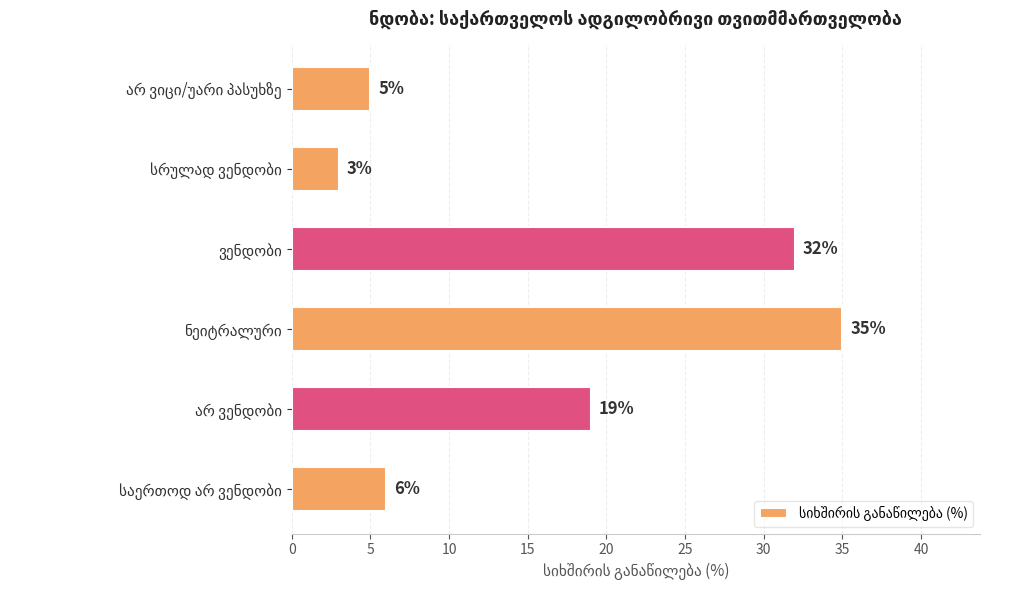

What is the maximum value shown in the chart?

35